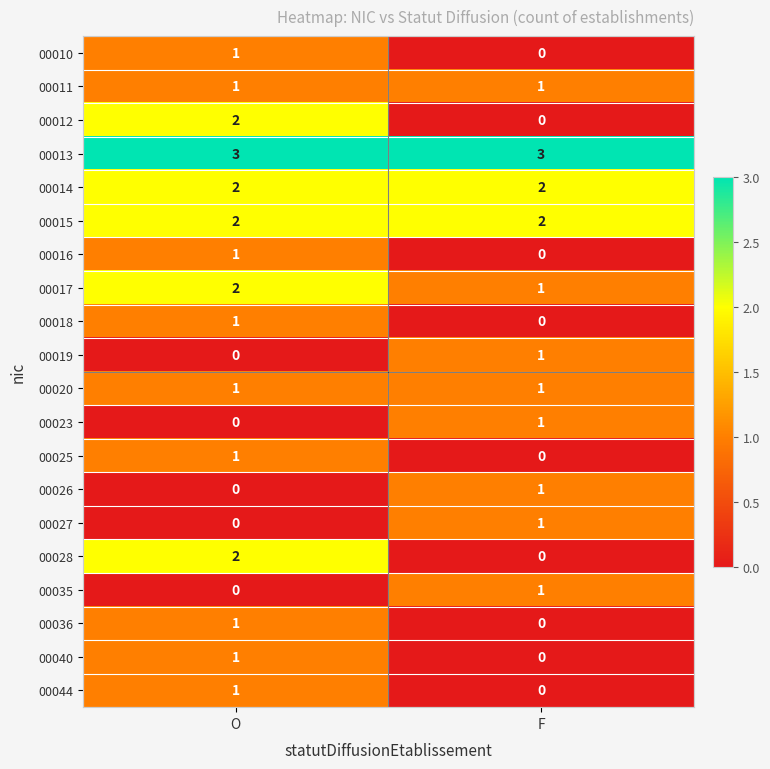

What is the total value across all series at F?

15